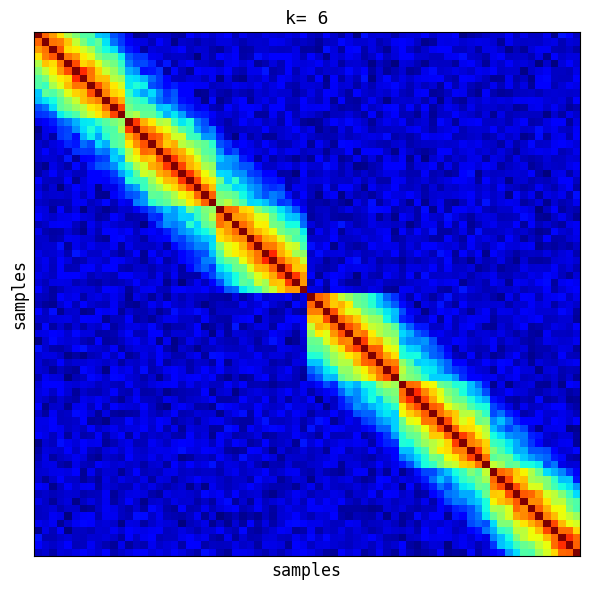

At which category is the sum across all series the highest?

11